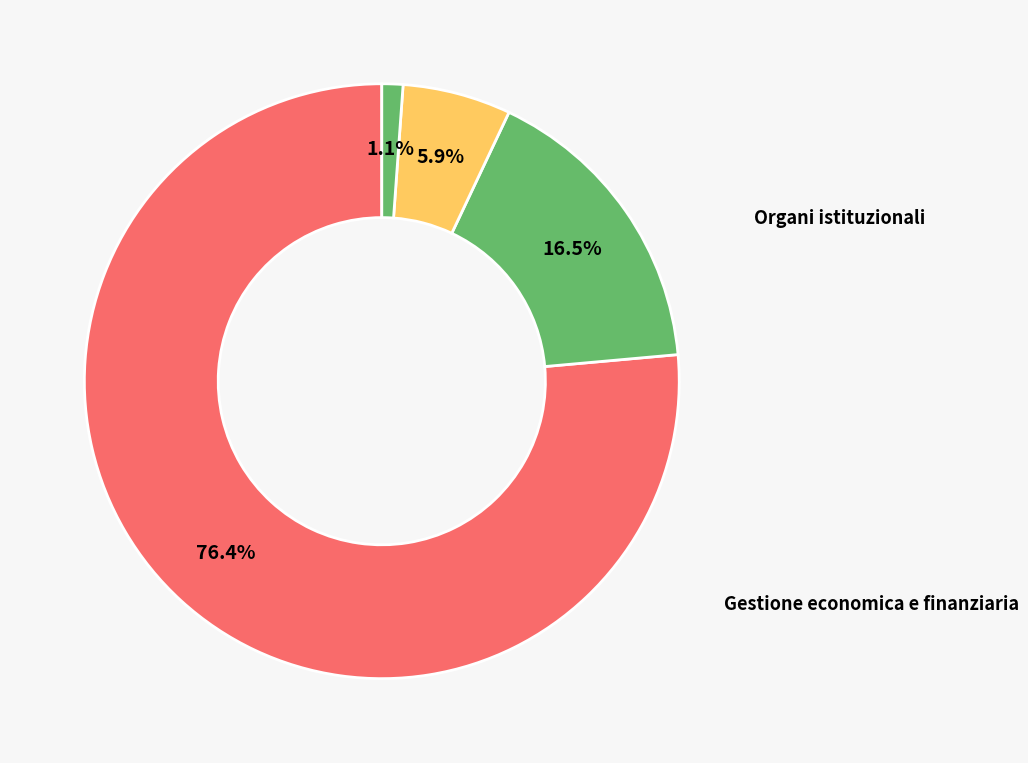

The Statistica e sistemi informativi slice represents 6% of the pie. True or false?

True